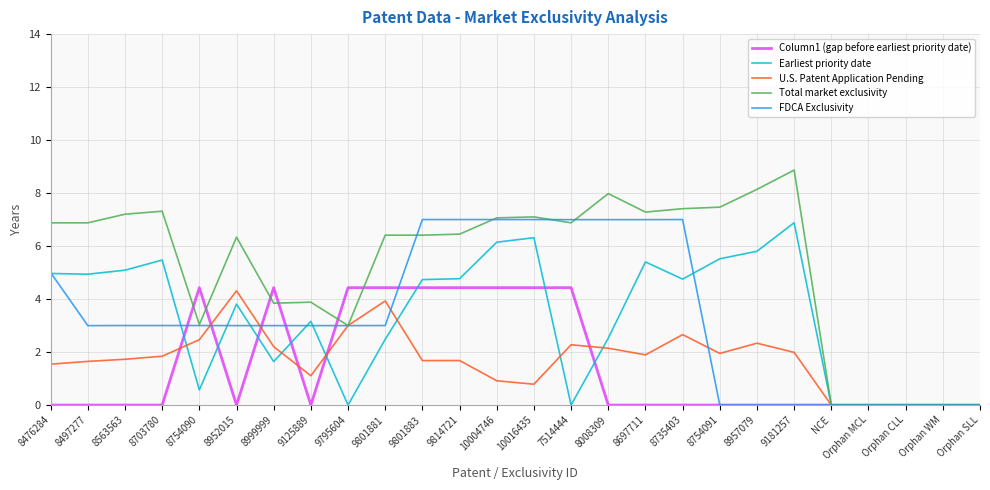

Where does the FDCA Exclusivity series first go above 3?

8476284